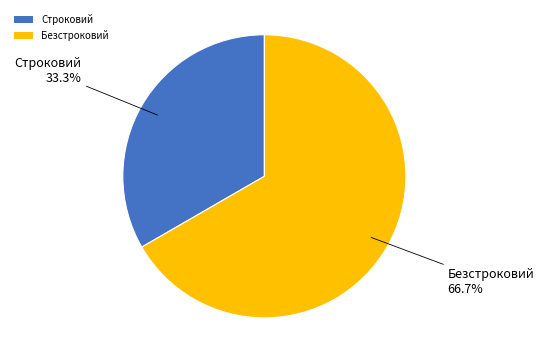

Count the number of slices in the pie.

2